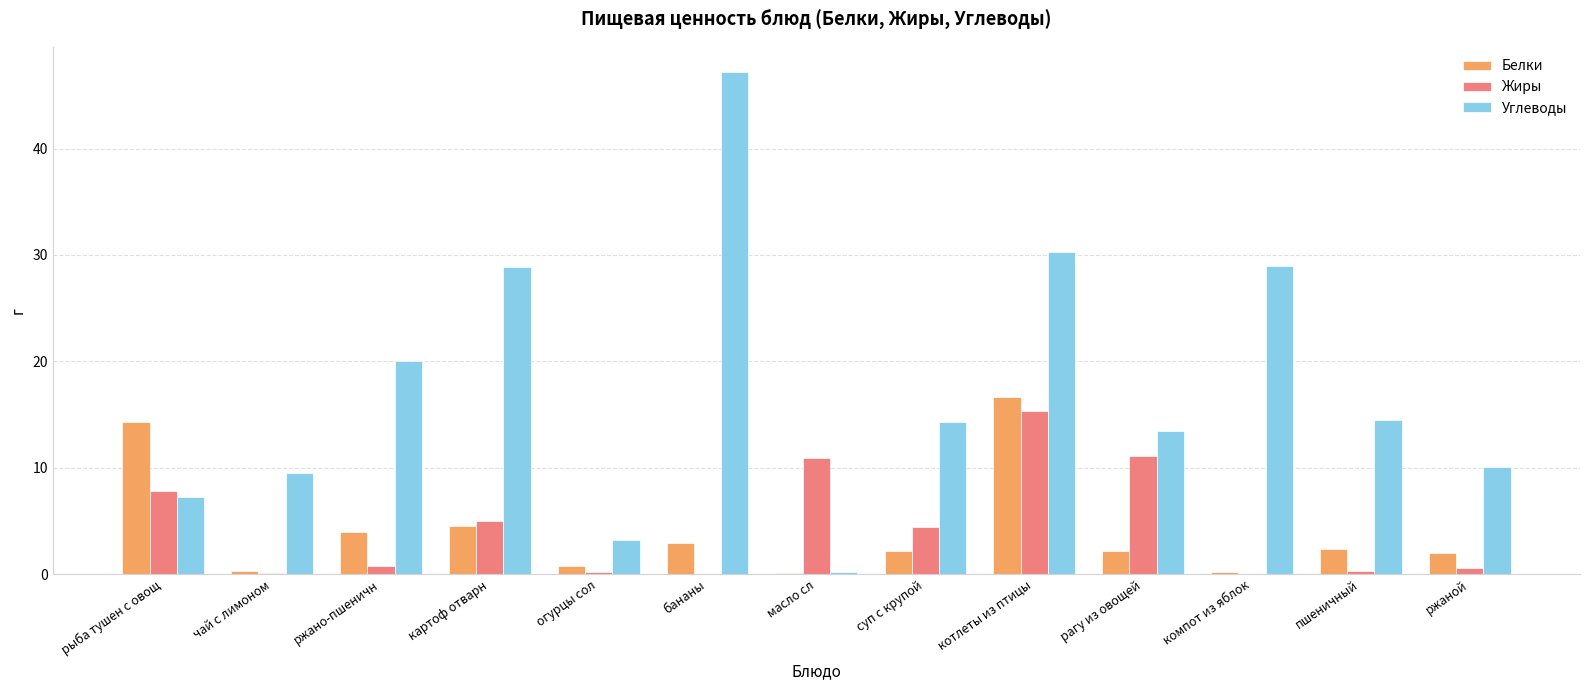

The Жиры series shows 0.0 at бананы. True or false?

True